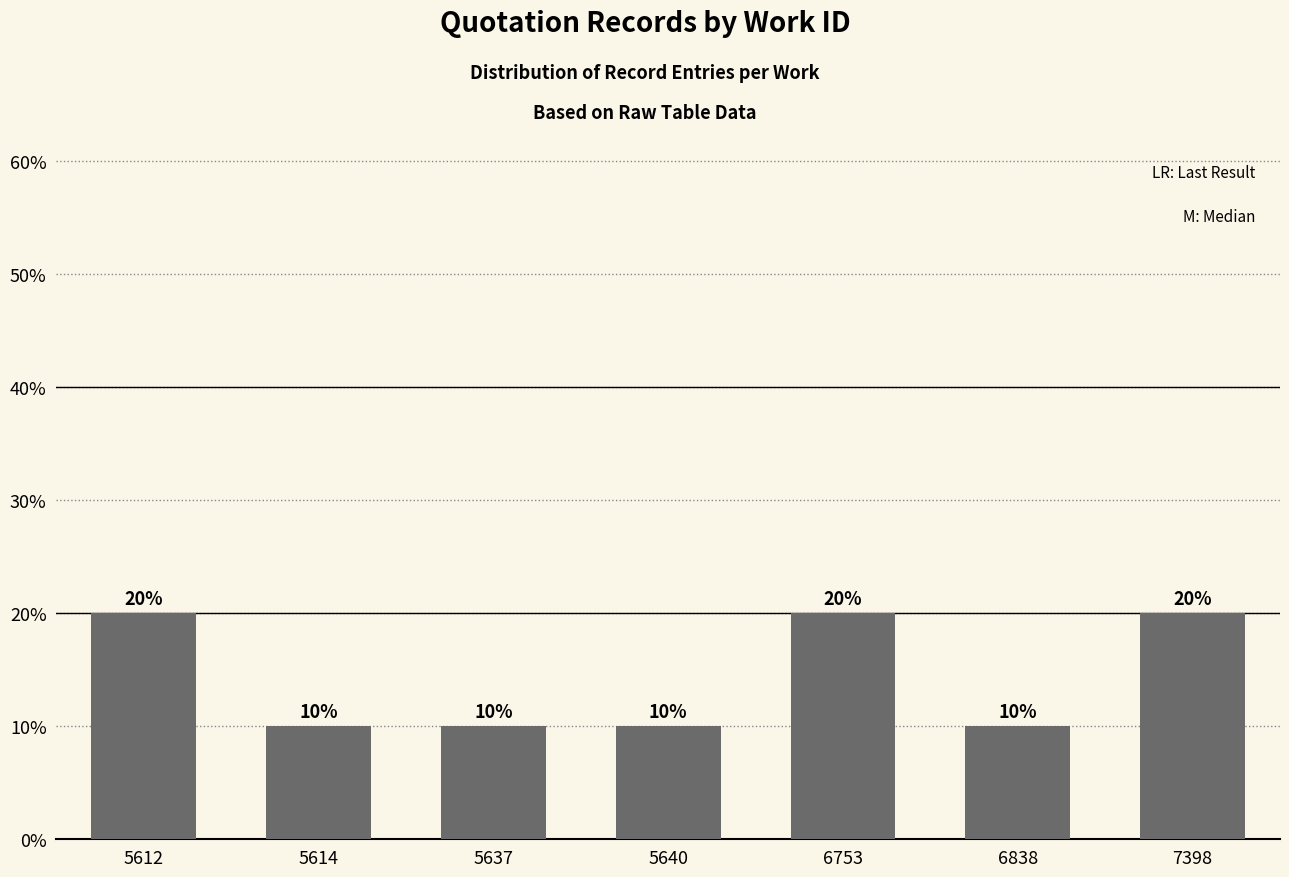

What is the average value?

14